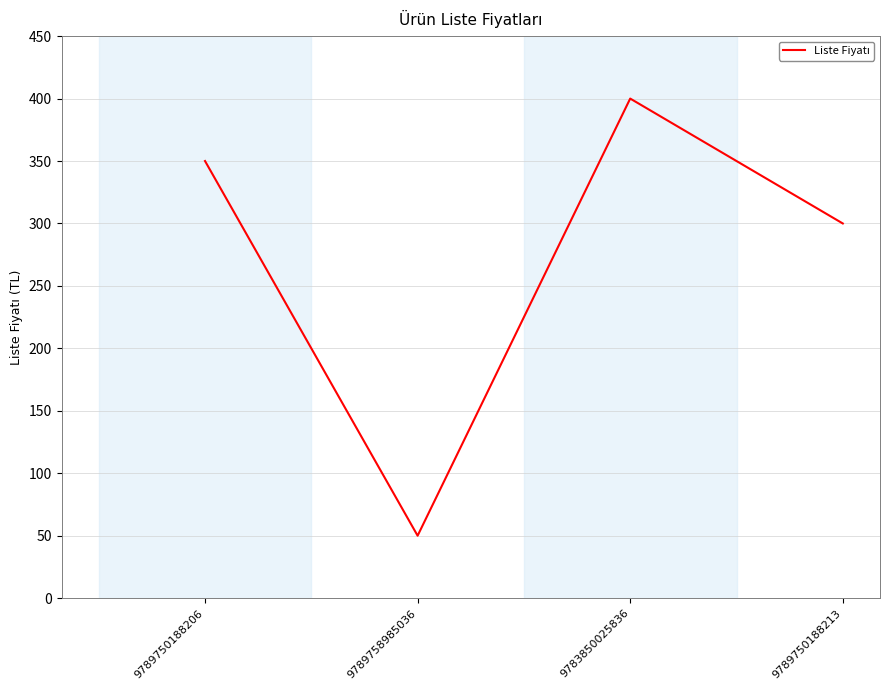

Where is the first local maximum?

9783850025836